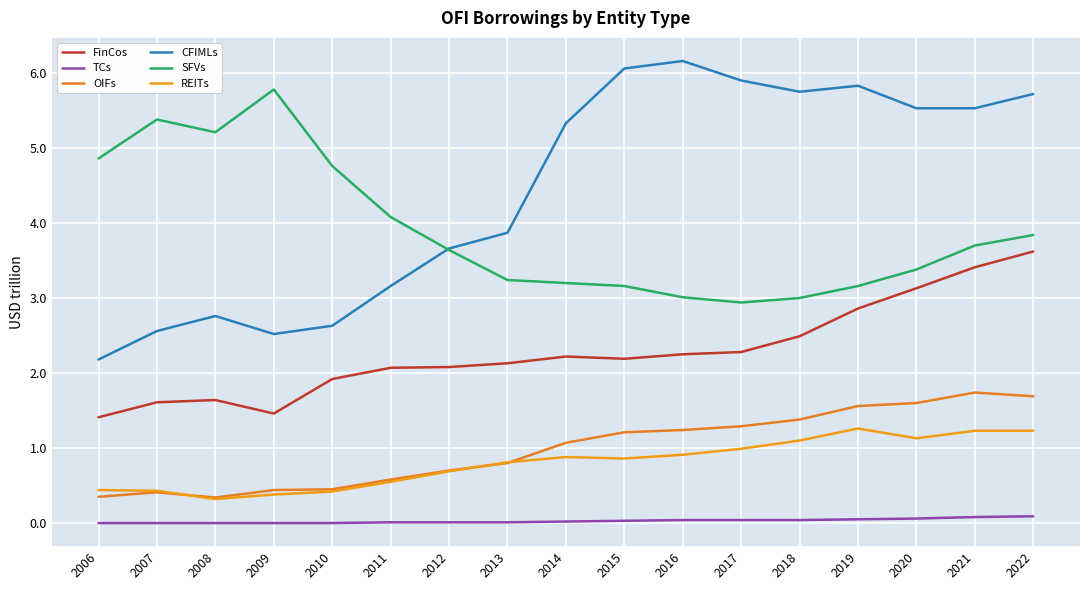

Reading left to right, list all the values displayed in this chart.

FinCos: 1.4	1.6	1.6	1.5	1.9	2.1	2.1	2.1	2.2	2.2	2.2	2.3	2.5	2.9	3.1	3.4	3.6
TCs: 0.0	0.0	0.0	0.0	0.0	0.0	0.0	0.0	0.0	0.0	0.0	0.0	0.0	0.1	0.1	0.1	0.1
OIFs: 0.3	0.4	0.3	0.4	0.5	0.6	0.7	0.8	1.1	1.2	1.2	1.3	1.4	1.6	1.6	1.7	1.7
CFIMLs: 2.2	2.6	2.8	2.5	2.6	3.2	3.7	3.9	5.3	6.1	6.2	5.9	5.8	5.8	5.5	5.5	5.7
SFVs: 4.9	5.4	5.2	5.8	4.8	4.1	3.6	3.2	3.2	3.2	3.0	2.9	3.0	3.2	3.4	3.7	3.8
REITs: 0.4	0.4	0.3	0.4	0.4	0.6	0.7	0.8	0.9	0.9	0.9	1.0	1.1	1.3	1.1	1.2	1.2